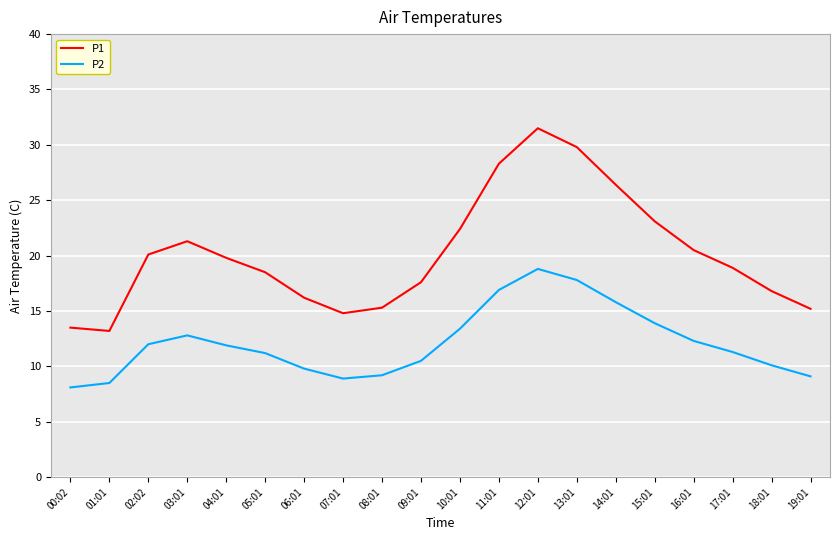

What is the highest value of the P1 series?

31.5